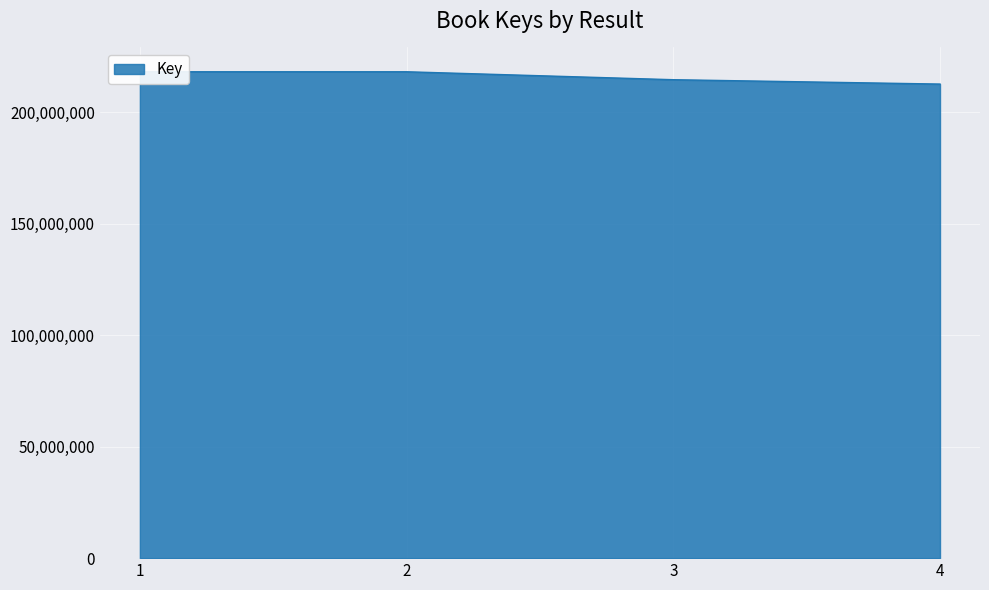

Approximately how many times larger is the value at 2 compared to 4?

1.0